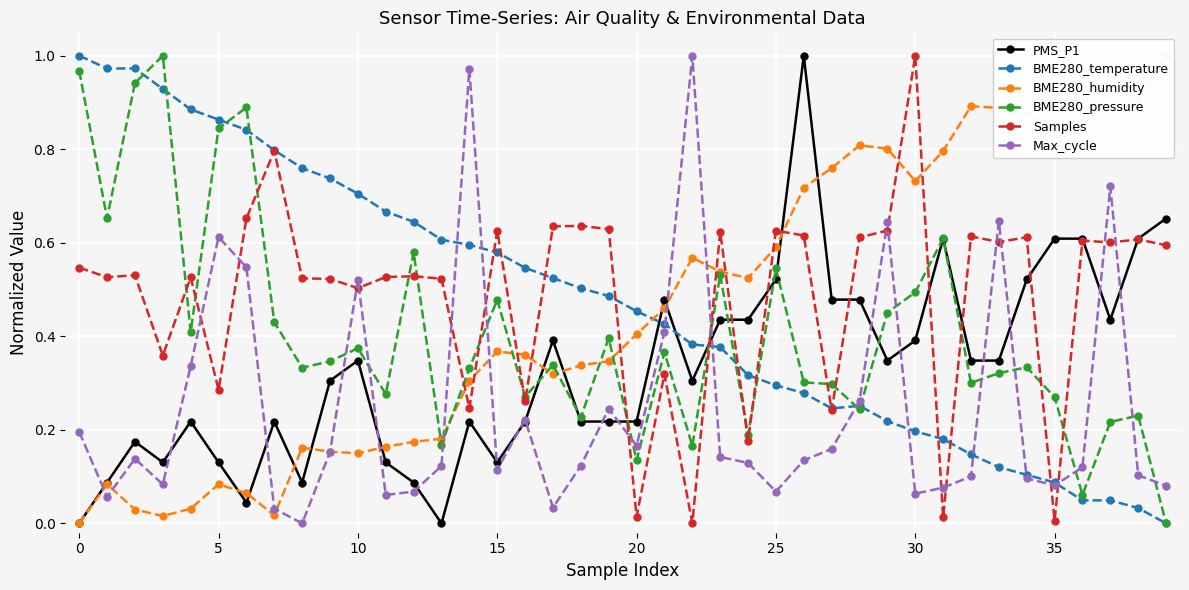

Is the value of BME280_humidity at 12 greater than the value of Samples at 33?

No